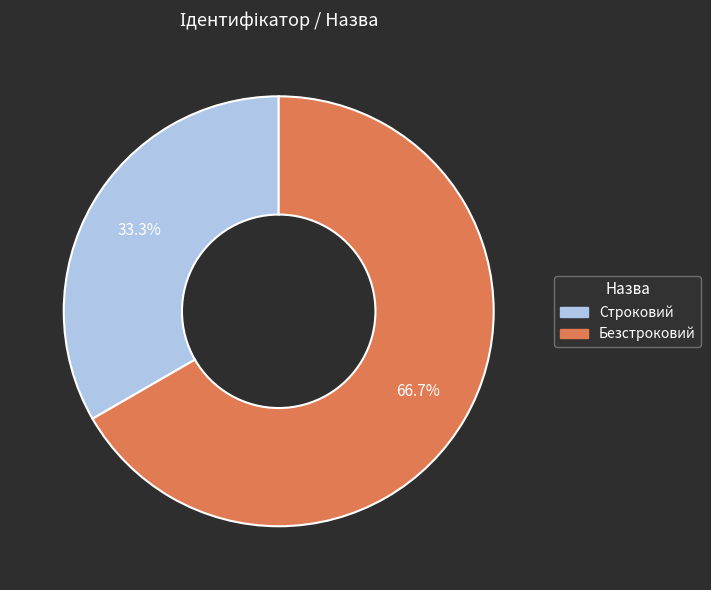

What is the majority slice?

Безстроковий